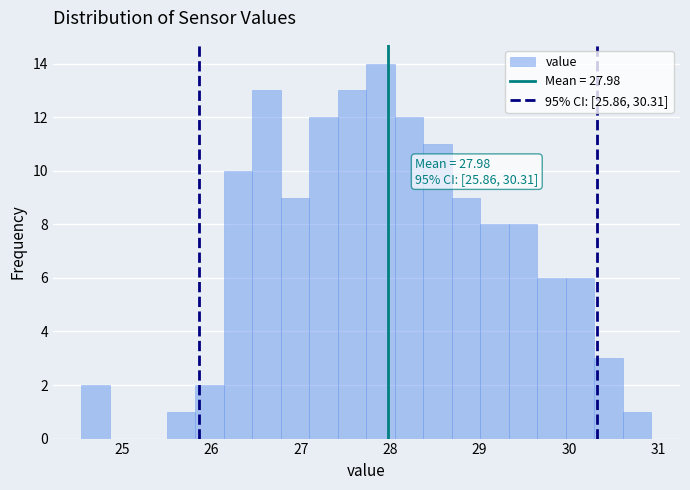

Around what value on the x-axis is the tallest bar? Give the approximate position of its centre, as read against the axis.

27.9